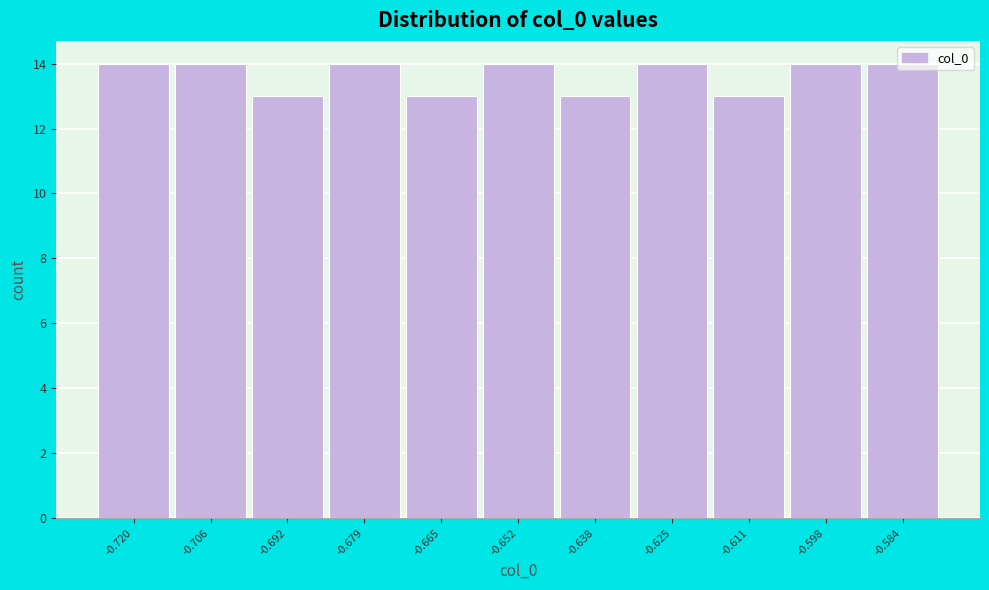

What is the value of the 5th bar from the left?

13